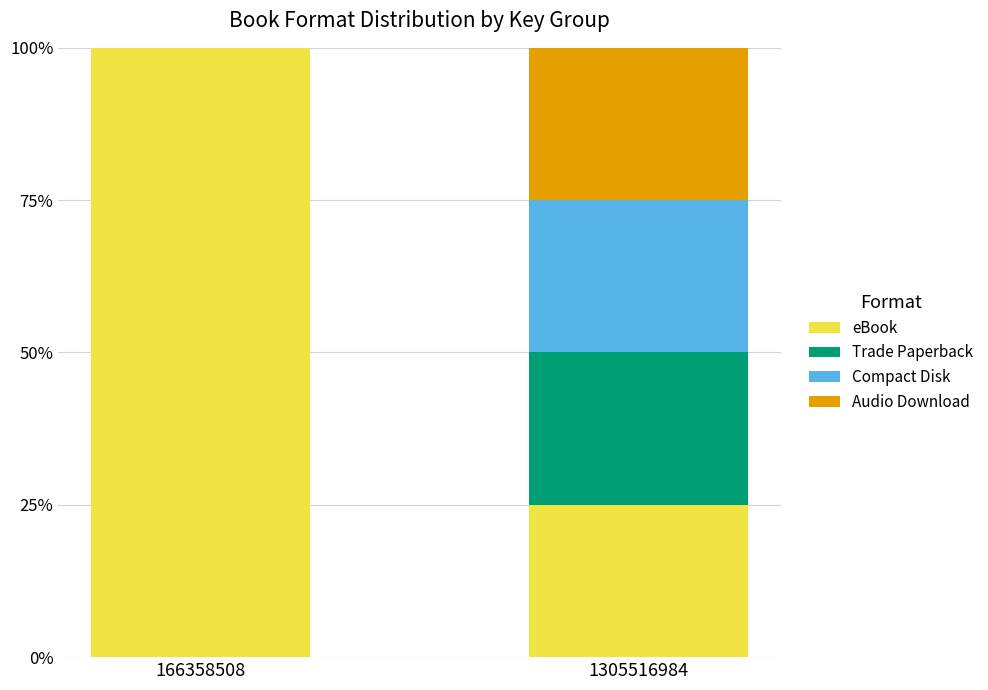

What is the total value across all series at 1305516984?

100